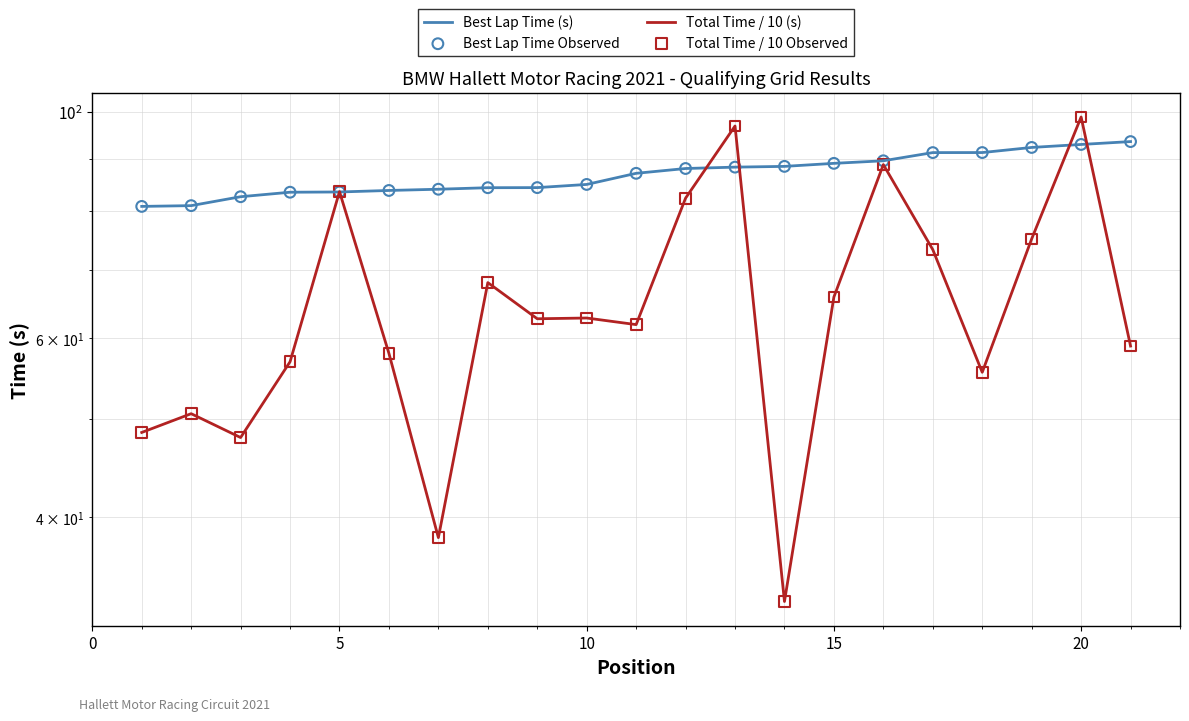

What is the total value across all series at 15?

334.0